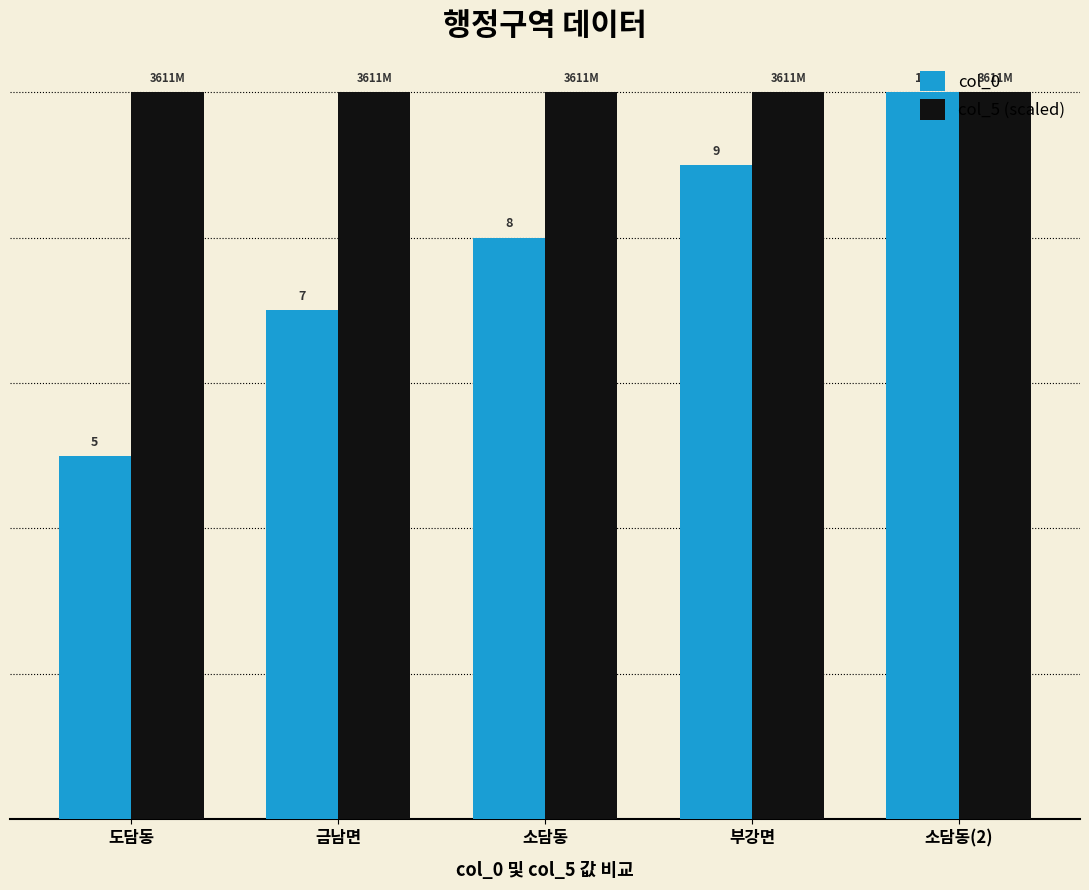

What is the label of the 1st bar from the left?

도담동